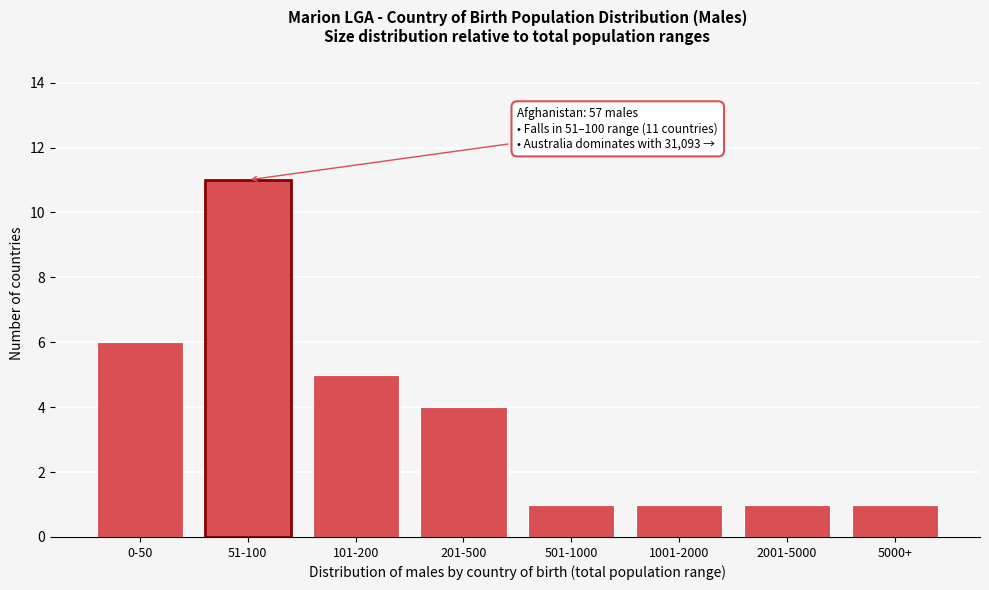

Reading left to right, extract all data points from this chart.

6	11	5	4	1	1	1	1